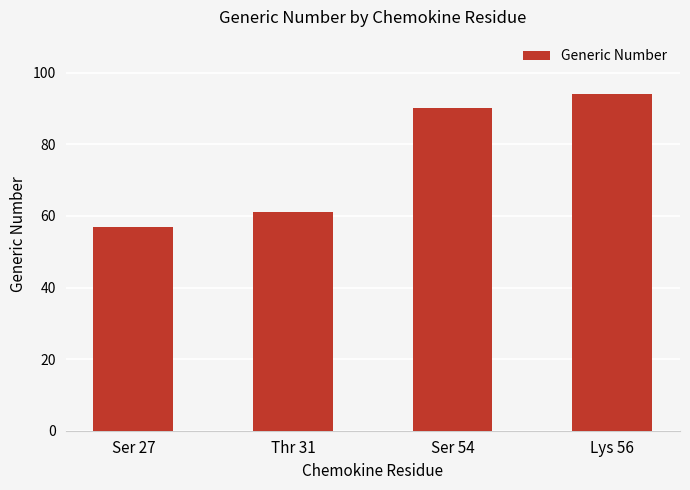

What is the maximum value shown in the chart?

94